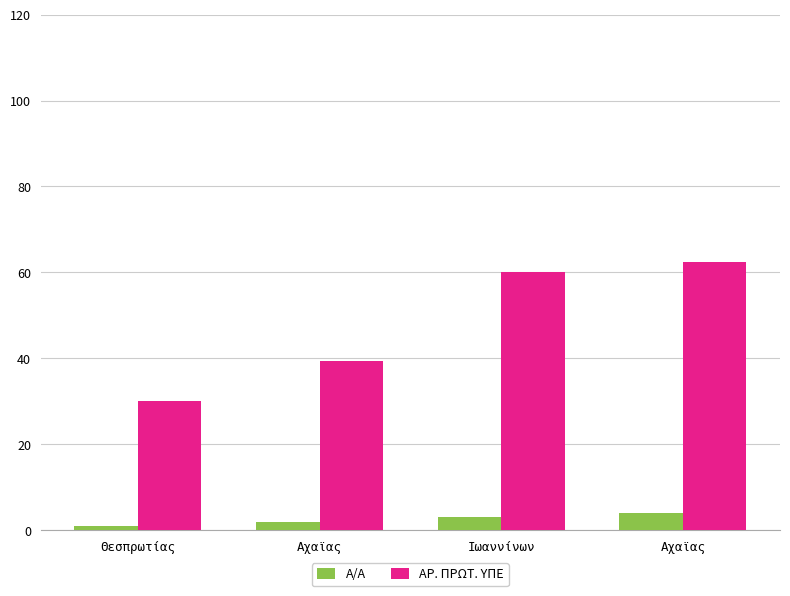

What is the minimum value for ΑΡ. ΠΡΩΤ. ΥΠΕ?

30.2